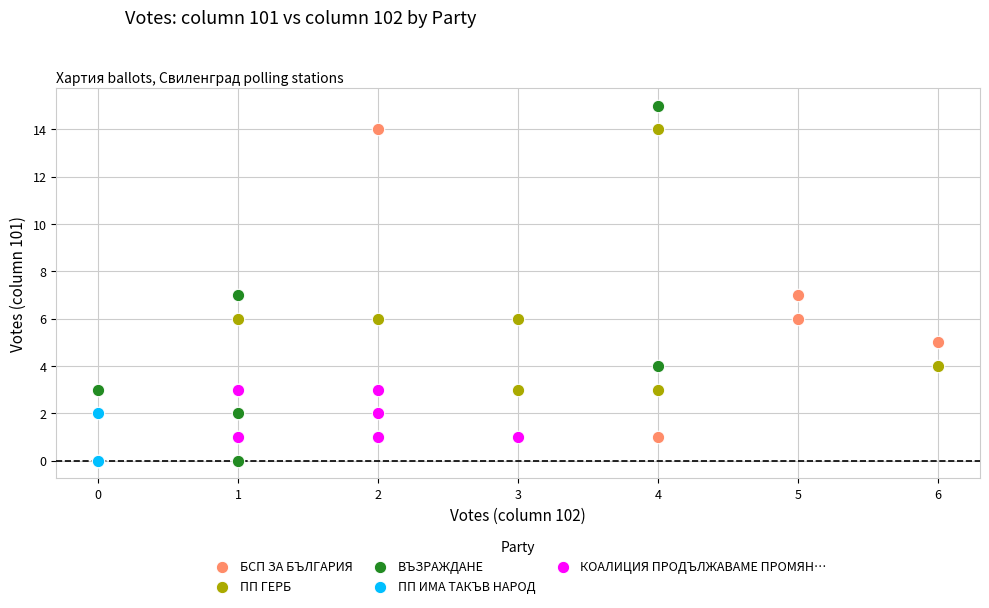

Which series has the widest spread of Y values?

ВЪЗРАЖДАНЕ